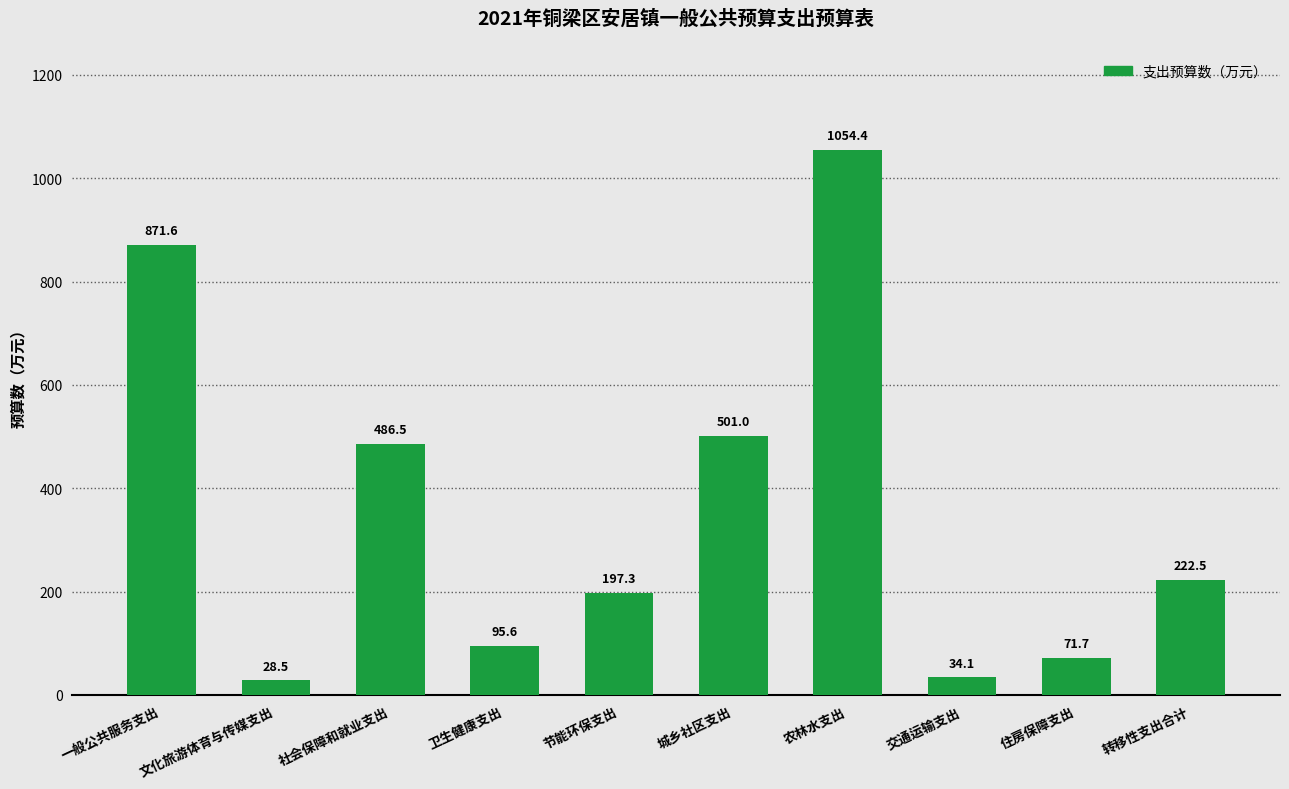

What is the maximum value shown in the chart?

1054.4